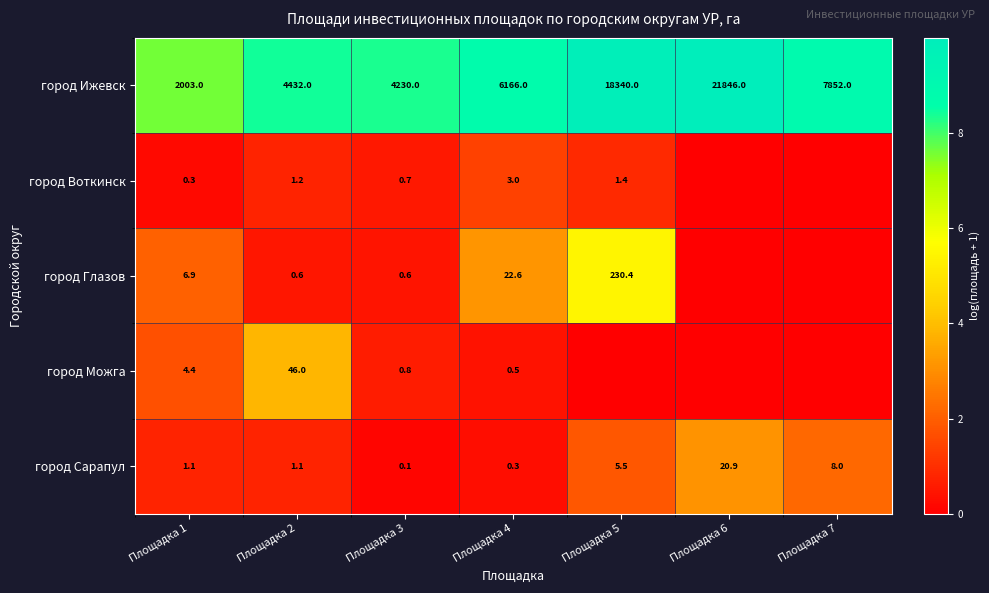

Which category has the lowest value in the город Ижевск series?

Площадка 1